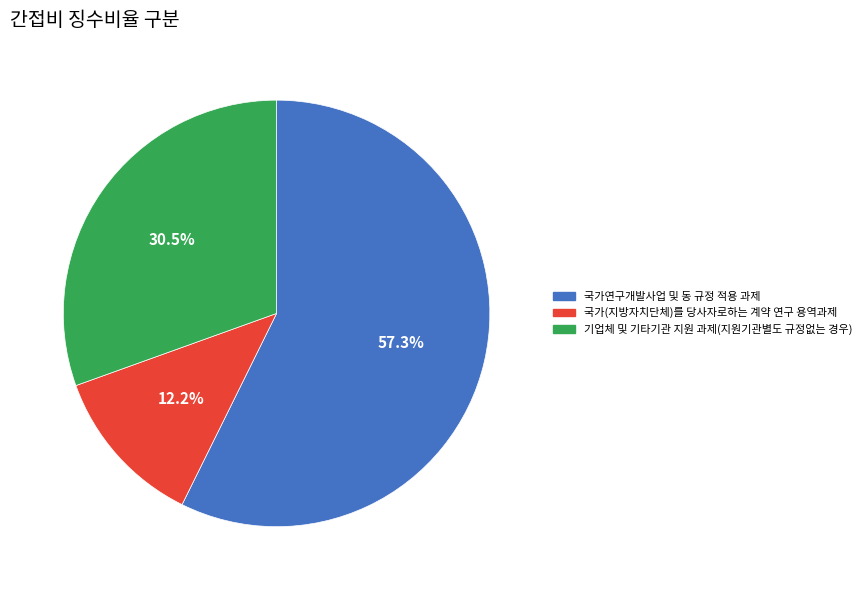

Is the sum of 국가연구개발사업 및 동 규정 적용 과제 and 국가(지방자치단체)를 당사자로하는 계약 연구 용역과제 greater than half?

Yes